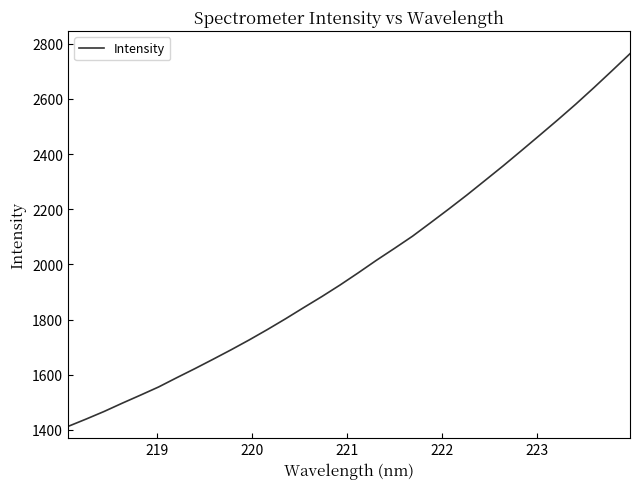

How many values exceed 1969?

16